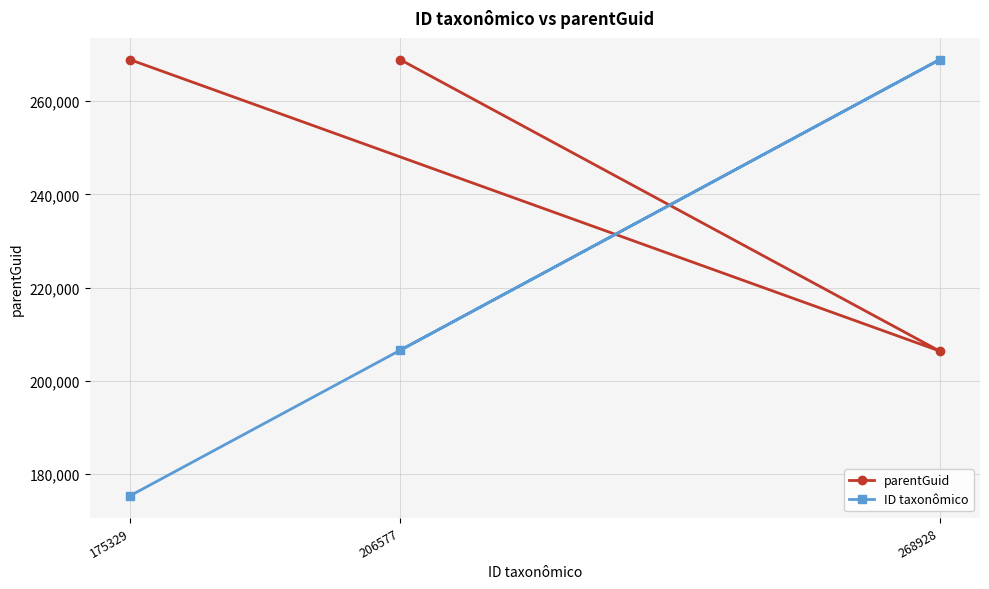

Reading left to right, what are all the values shown in this chart?

parentGuid: 175329=268928	206577=268928	268928=206397
ID taxonômico: 175329=175329	206577=206577	268928=268928